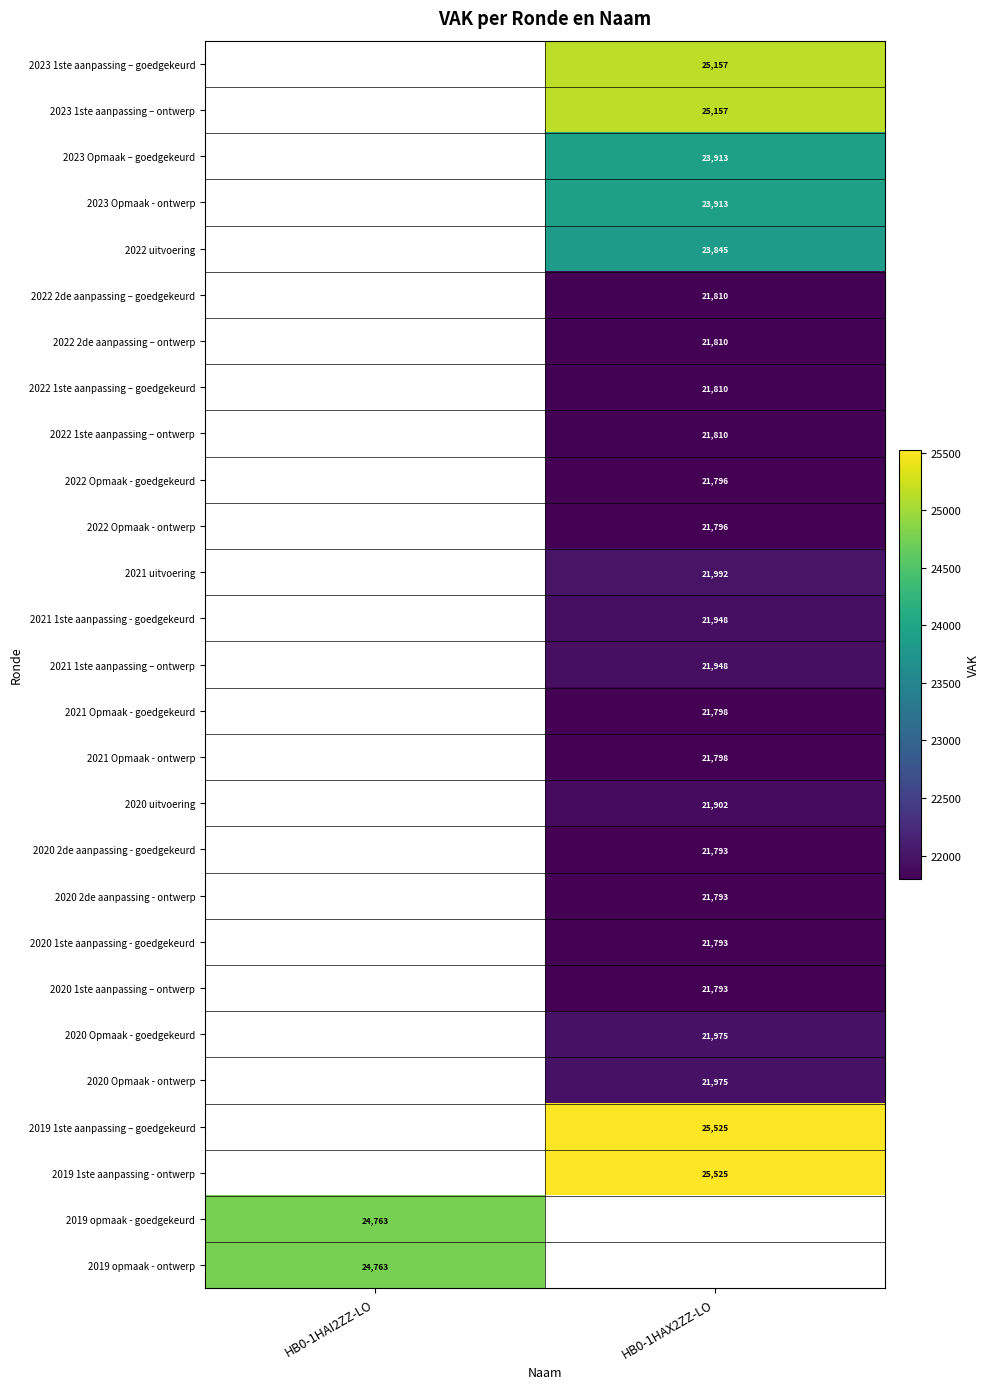

True or false: 2020 Opmaak - goedgekeurd has a value of 30830.7 at HB0-1HAX2ZZ-LO.

False